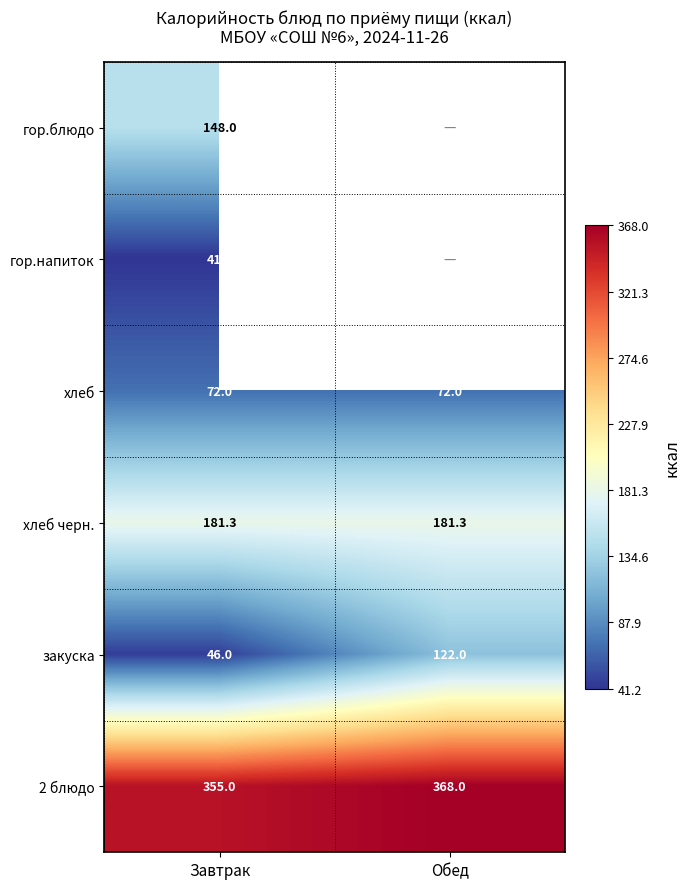

What is the difference between the highest and lowest values at Завтрак?

313.8